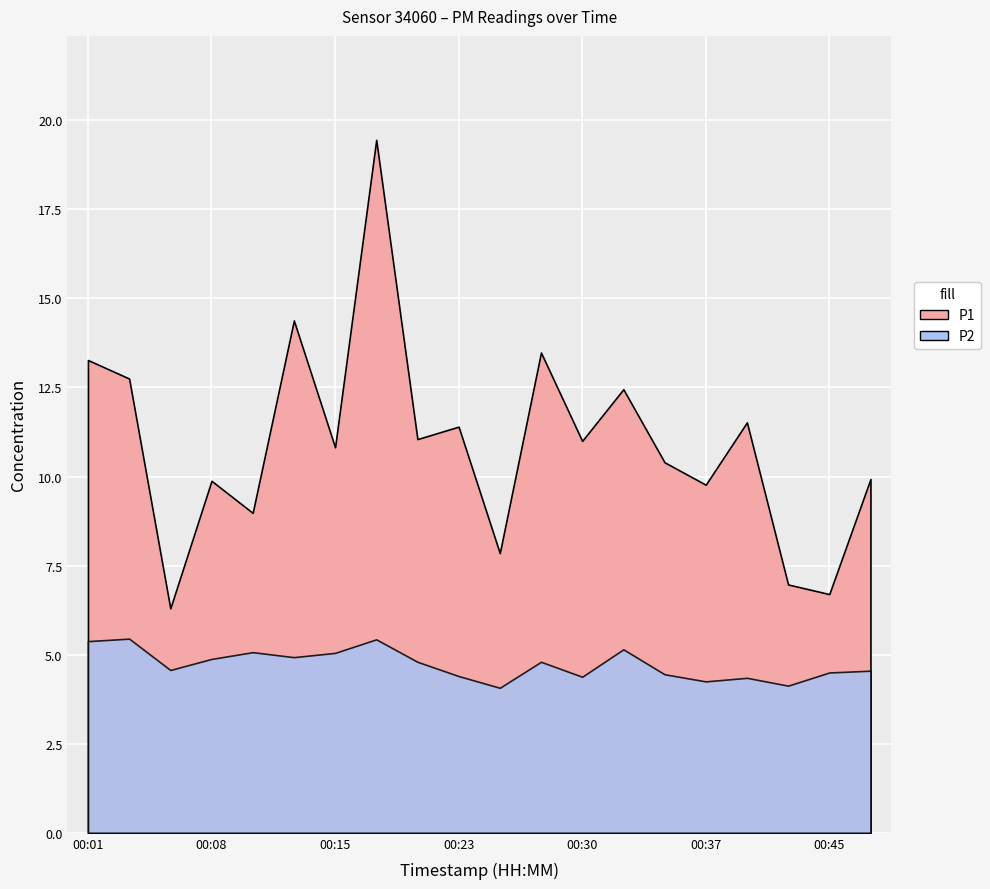

Count the number of data series in this chart.

2